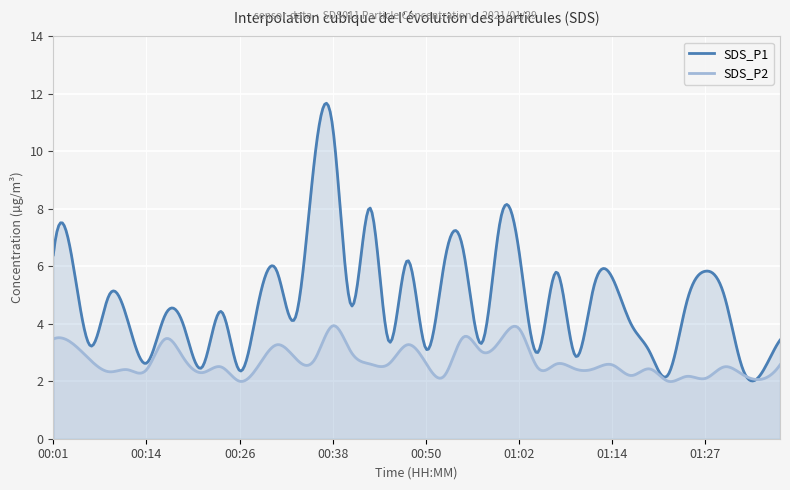

Which category has the highest value in the SDS_P1 series?

00:38